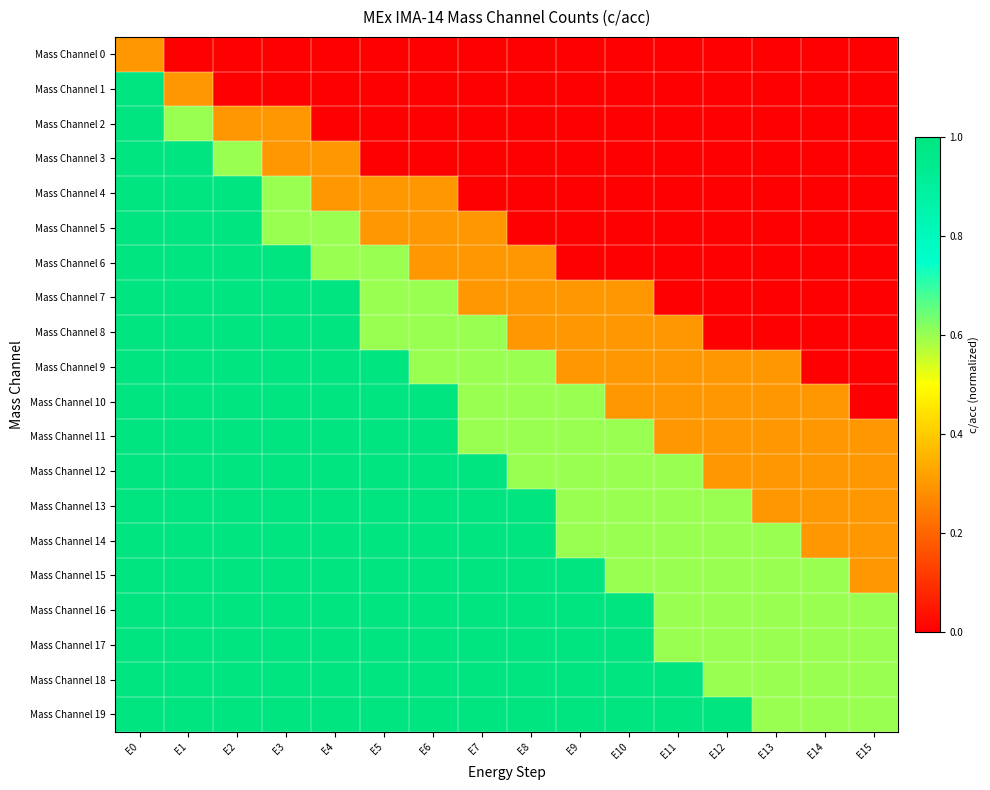

What is the greatest value displayed?

1.0